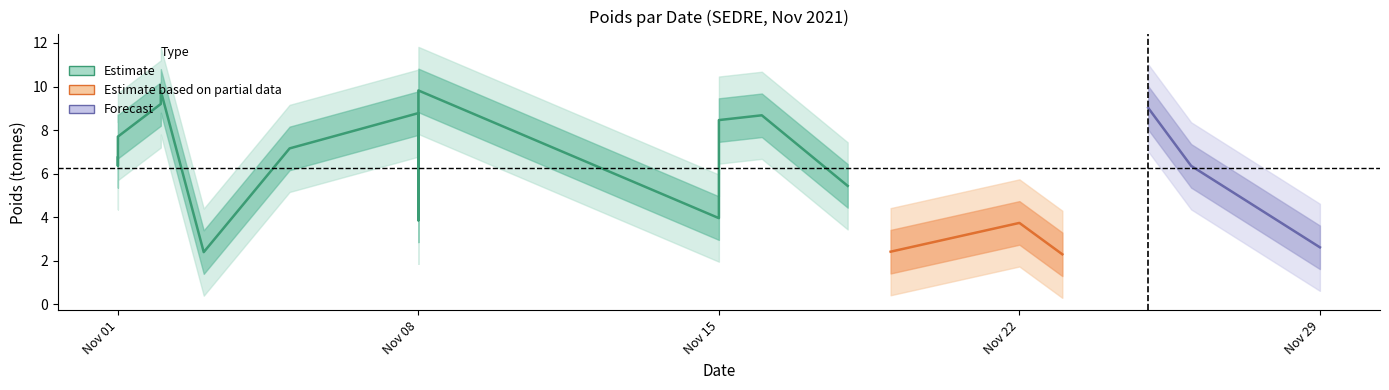

Which label corresponds to the largest value in the chart?

2021-11-08